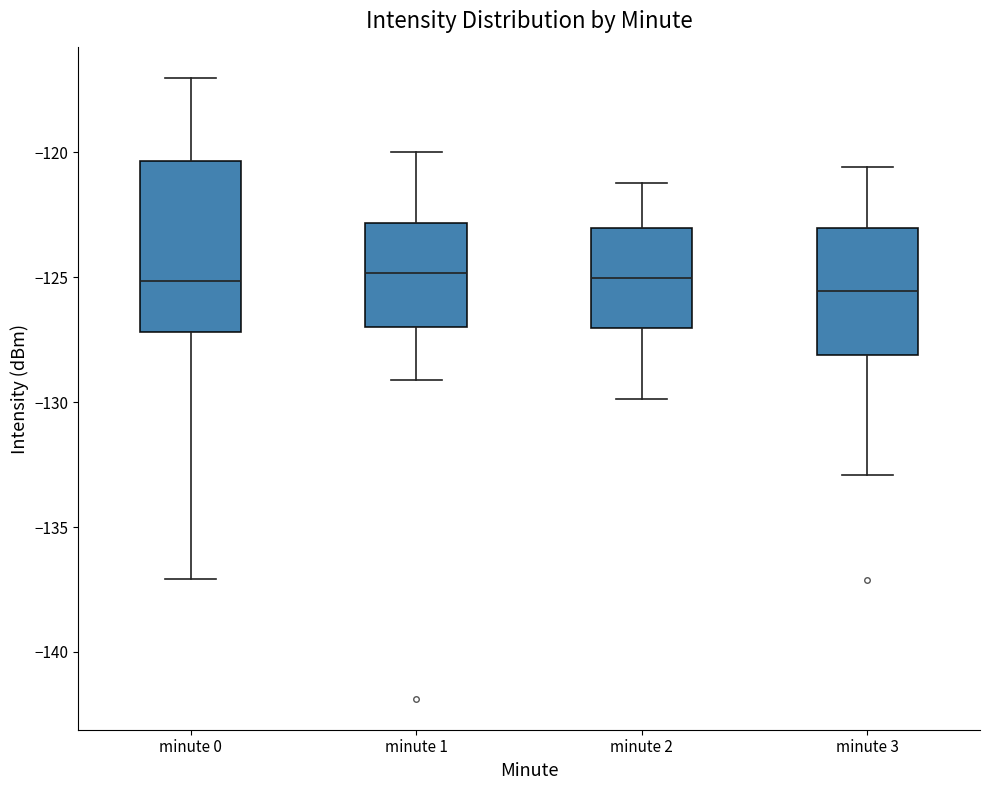

Reading left to right, transcribe this box plot: for each box, give where its median line is, the range the box spans, and where its two whiskers end, as read against the y-axis. The values are not printed on the chart, so give them approximately, as read against the axis.

minute 0: median -125.0, box -127.0 to -120.5, whiskers -137.0 to -117.0
minute 1: median -125.0, box -127.0 to -123.0, whiskers -129.0 to -120.0
minute 2: median -125.0, box -127.0 to -123.0, whiskers -130.0 to -121.0
minute 3: median -125.5, box -128.0 to -123.0, whiskers -133.0 to -120.5